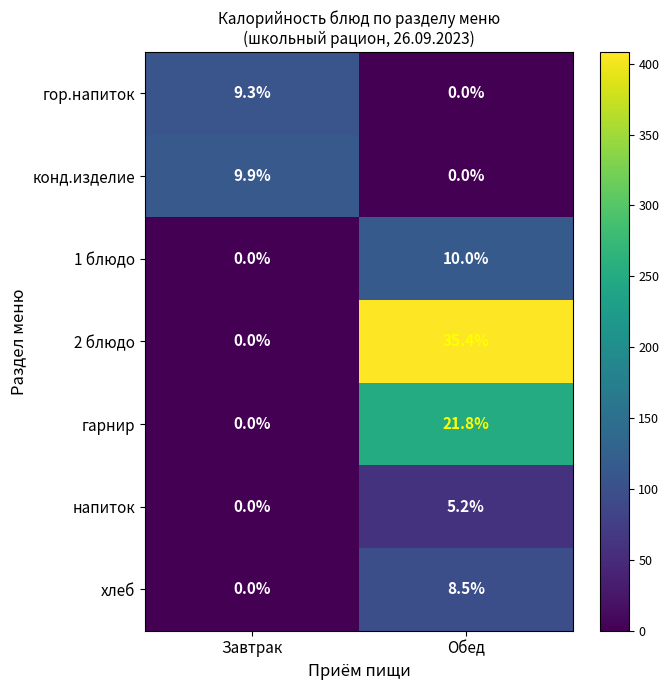

Between Завтрак and Обед, which series saw the biggest shift?

2 блюдо